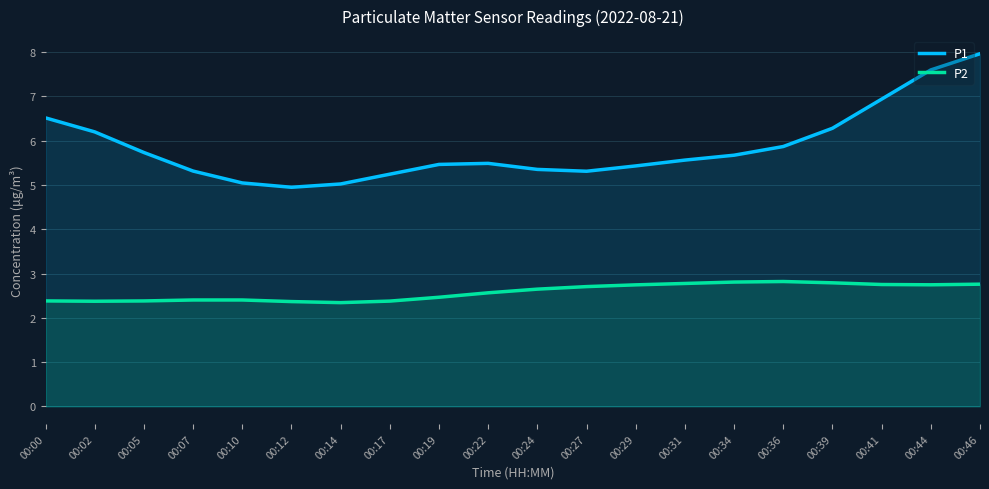

Between 00:10 and 00:22, which series saw the biggest shift?

P1